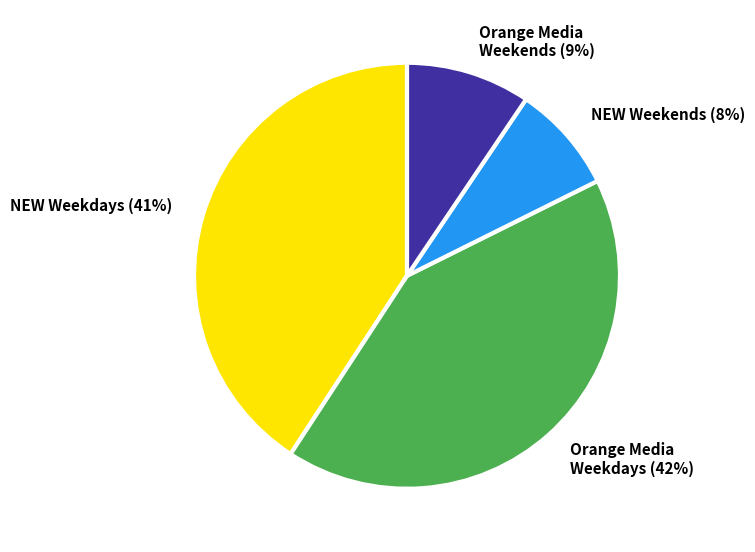

Do Orange Media Weekends (9%) and NEW Weekends (8%) together represent more than half of the pie?

No